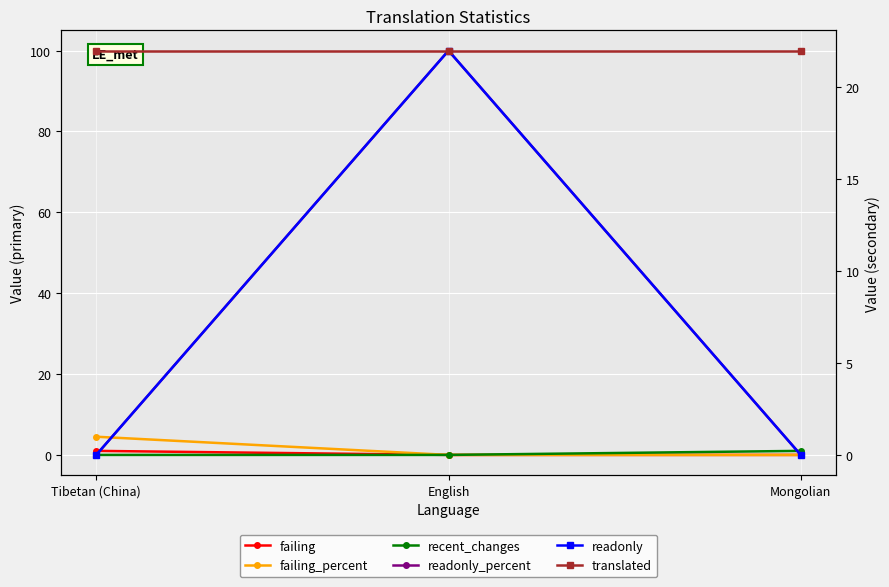

Reading left to right, extract all data points from this chart.

failing: Tibetan (China)=1.0	English=0.0	Mongolian=0.0
failing_percent: Tibetan (China)=4.5	English=0.0	Mongolian=0.0
recent_changes: Tibetan (China)=0.0	English=0.0	Mongolian=1.0
readonly_percent: Tibetan (China)=0.0	English=100.0	Mongolian=0.0
readonly: Tibetan (China)=0.0	English=22.0	Mongolian=0.0
translated: Tibetan (China)=22.0	English=22.0	Mongolian=22.0